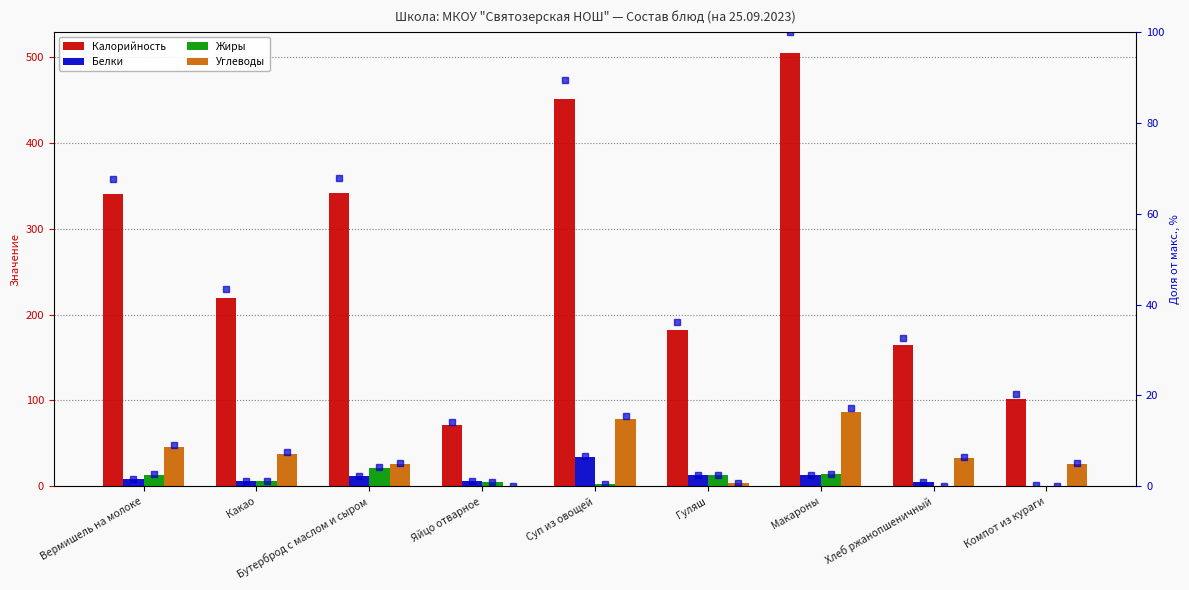

At how many categories does at least one series exceed 237?

4